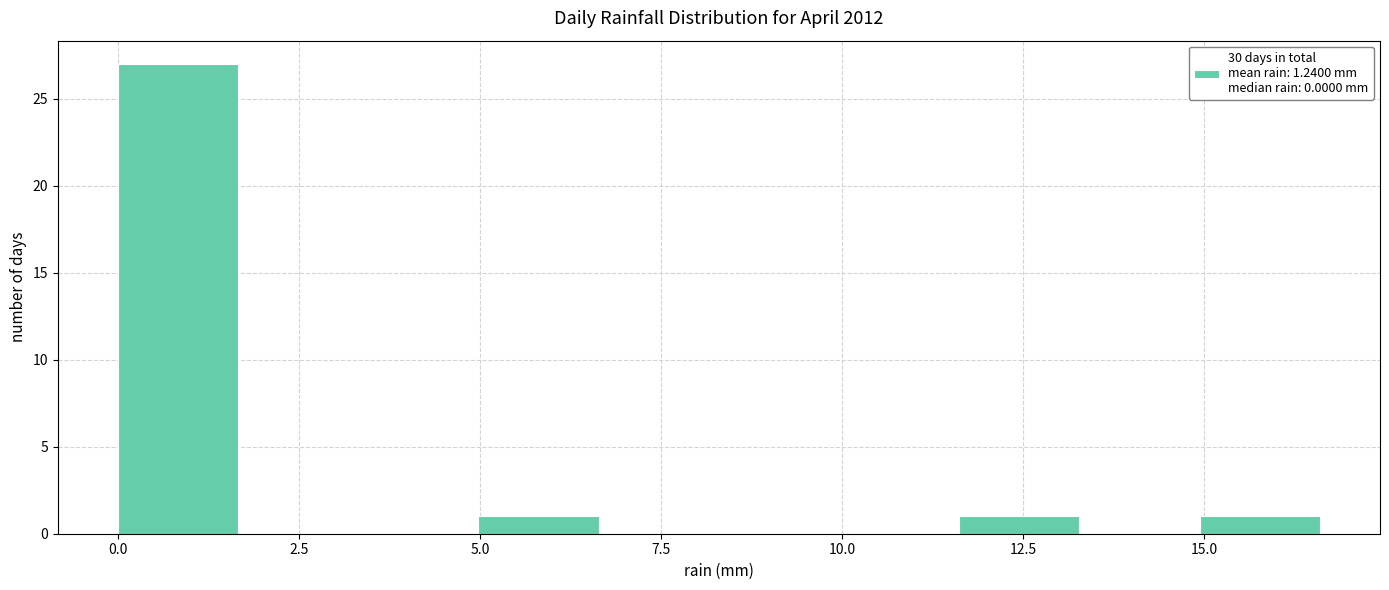

Read against the x-axis, roughly where is the centre of the tallest bar?

1.0